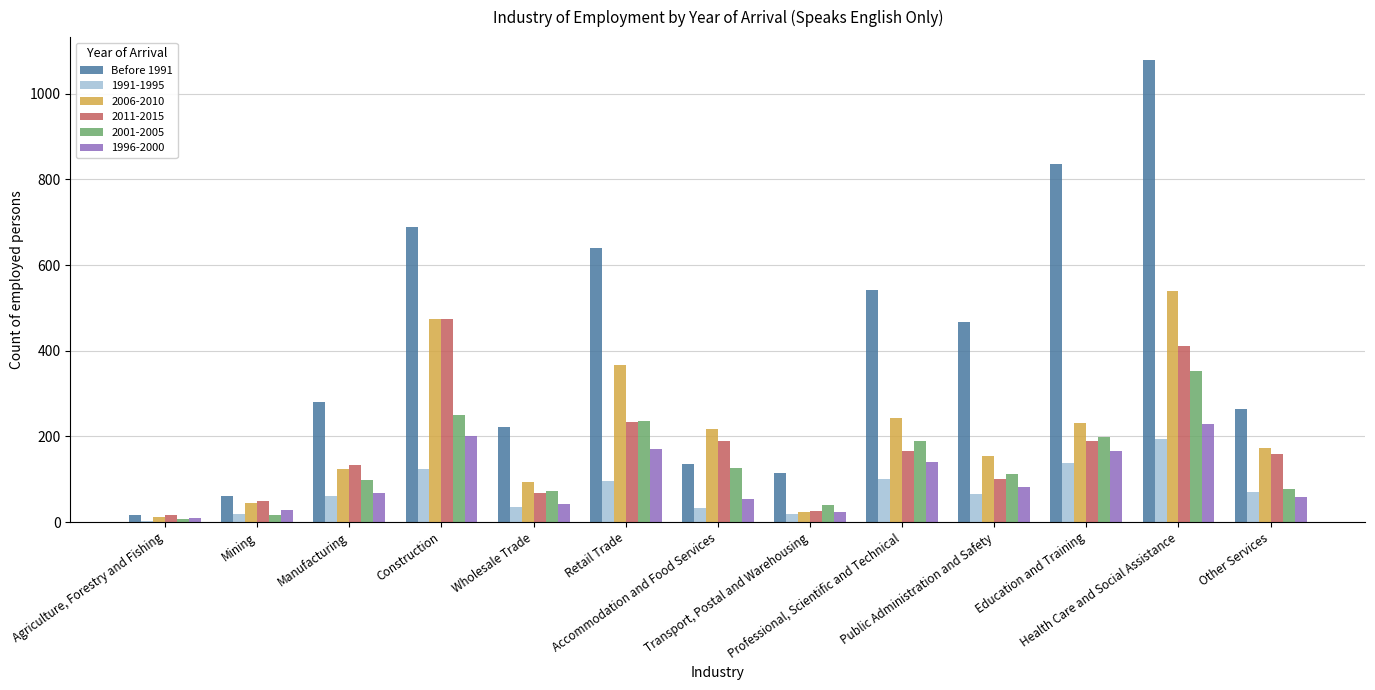

What is the greatest value displayed?

1078